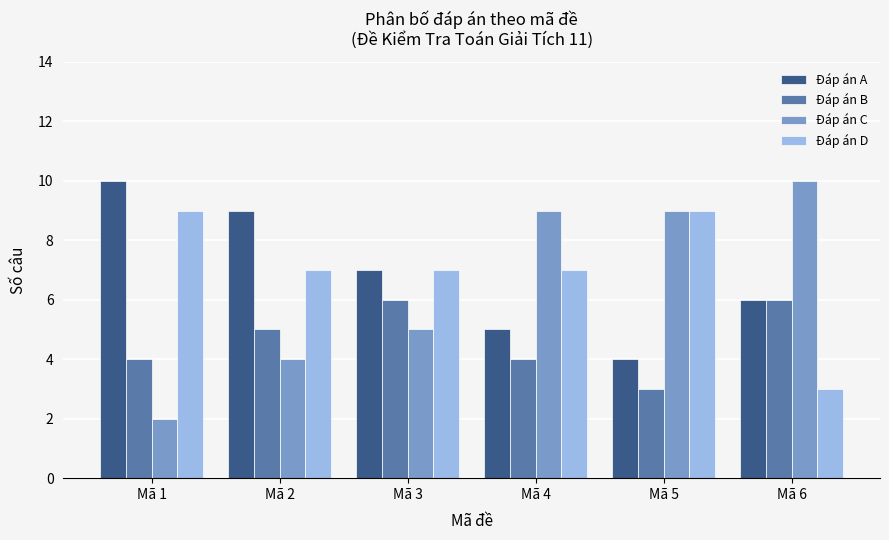

What is the highest value of the Đáp án A series?

10